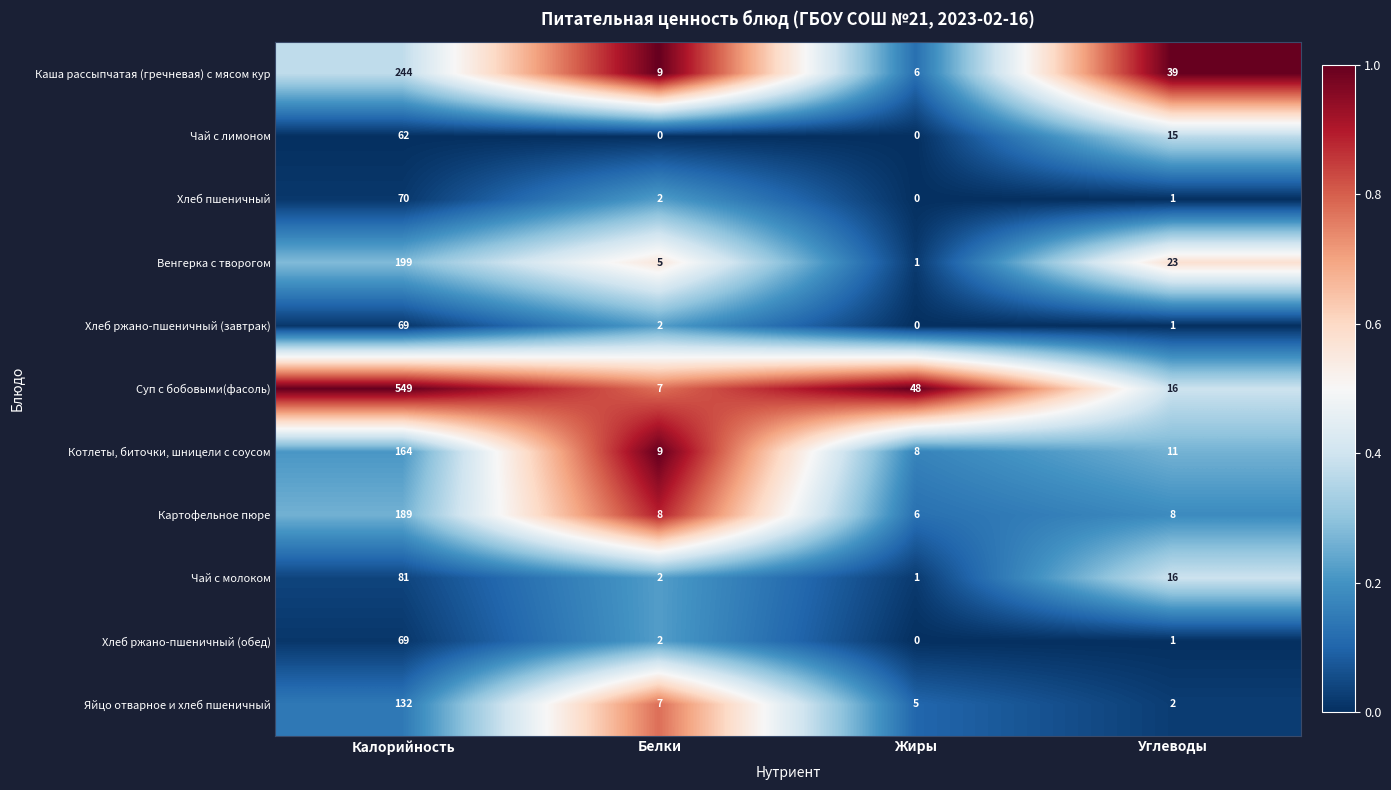

At how many categories does at least one series exceed 0?

4